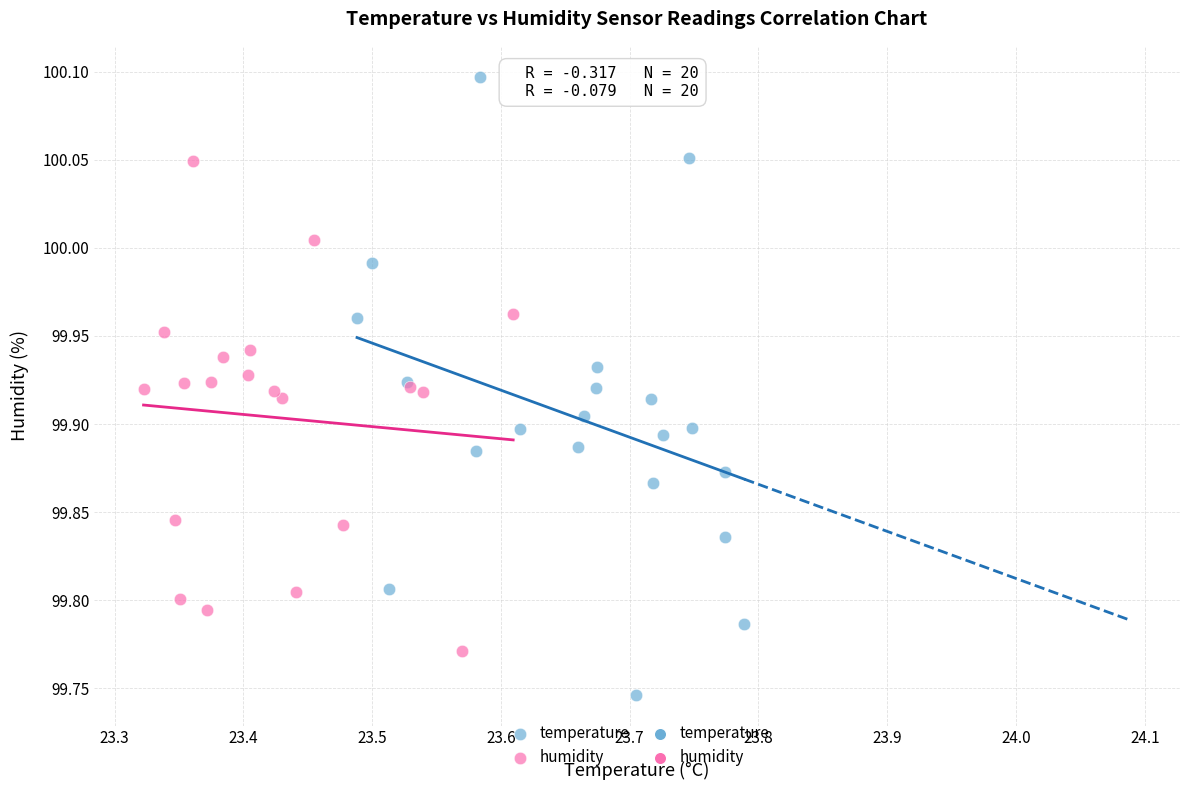

Which series reaches the minimum Y coordinate?

temperature